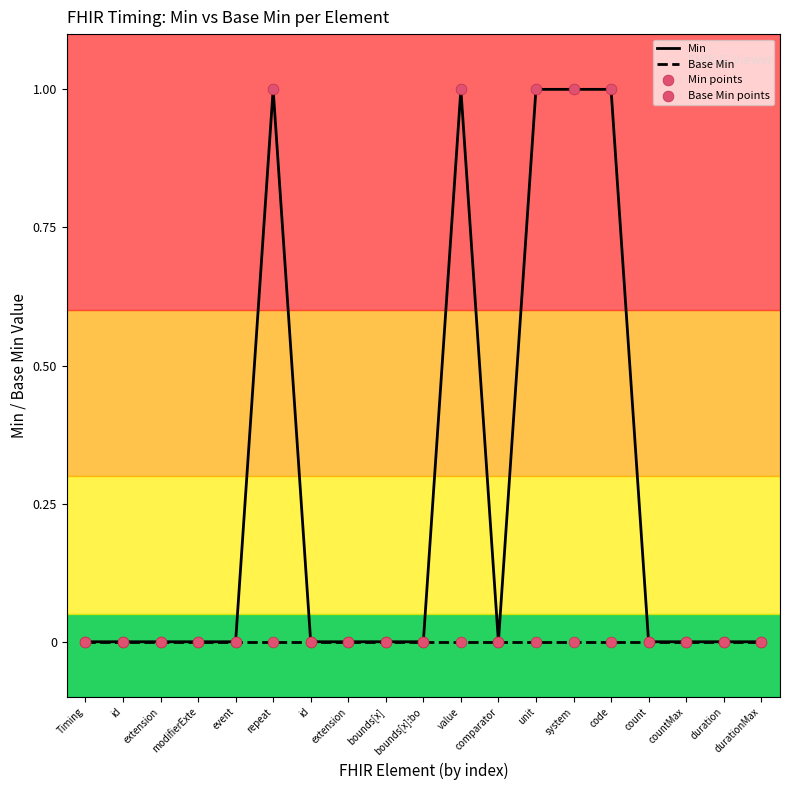

At how many categories does at least one series exceed 0?

5